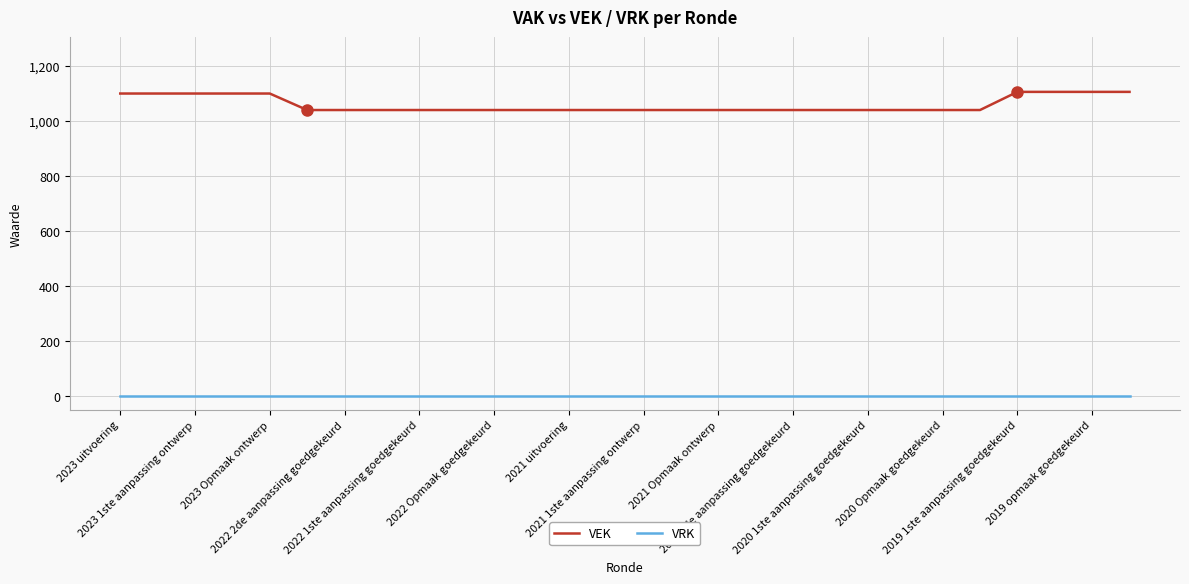

What are all the series names shown in the legend?

VEK, VRK